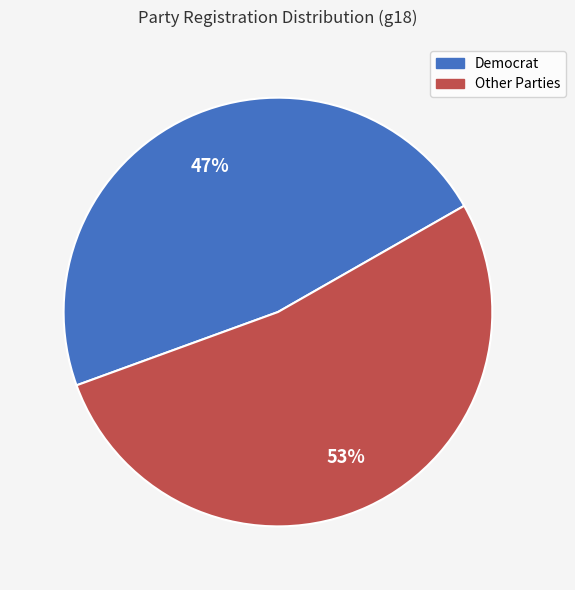

Count the number of slices in the pie.

2